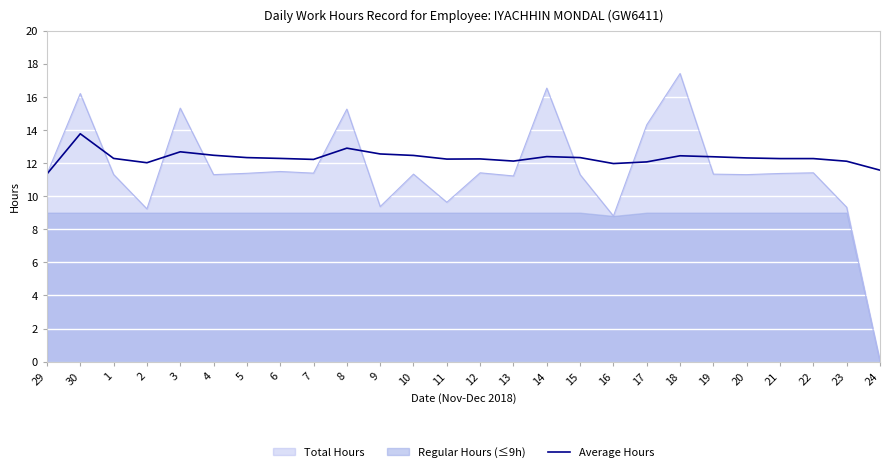

The Total Hours series shows 9.4 at 9. True or false?

True